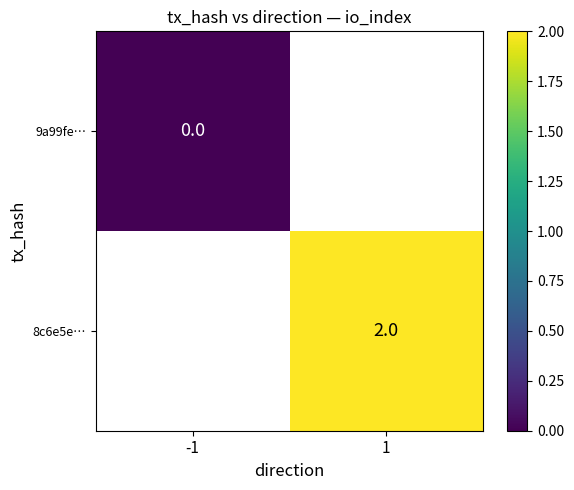

The value of 8c6e5e… at 1 is 2. True or false?

True